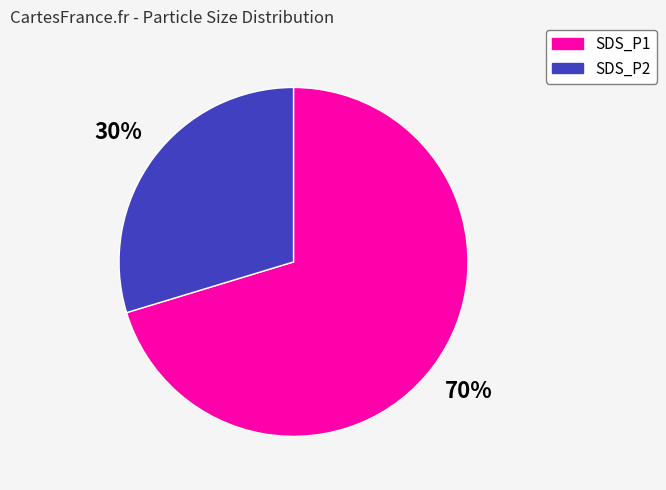

True or false: SDS_P1 accounts for 61% of the total.

False